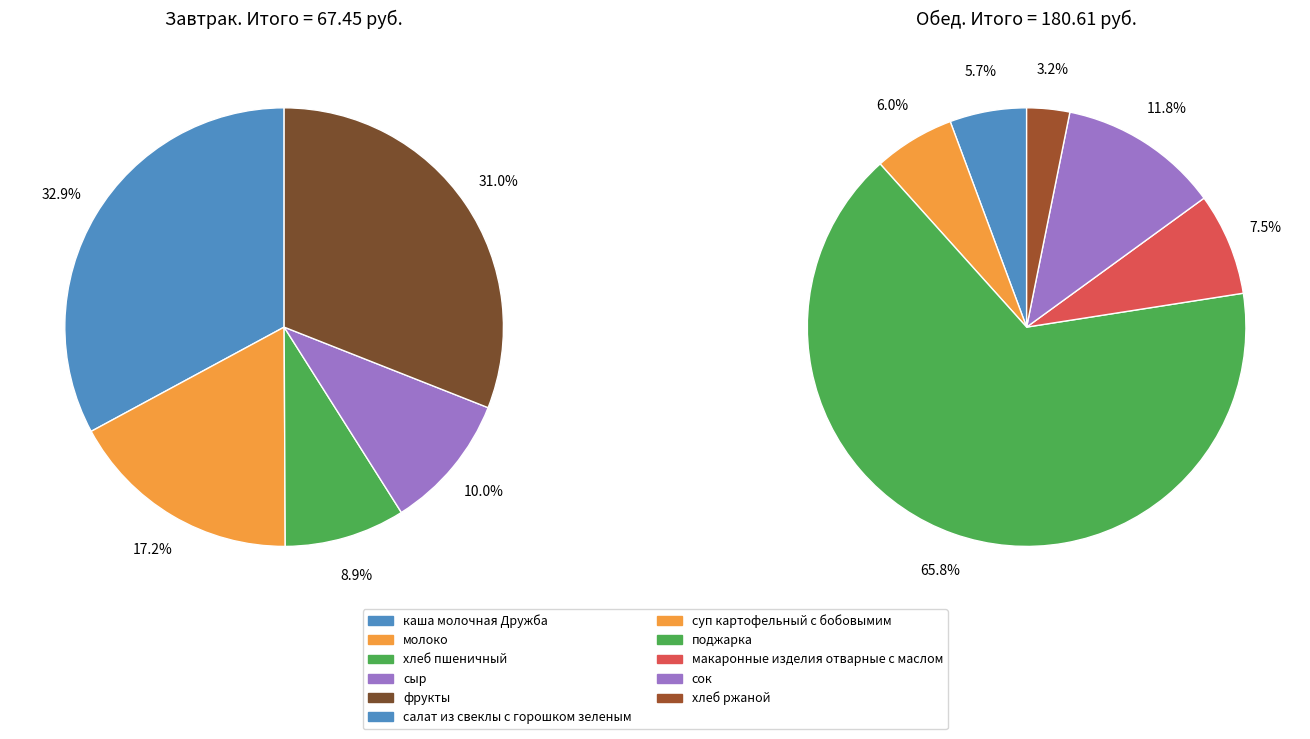

Is it true that сыр is 15% of the pie?

False